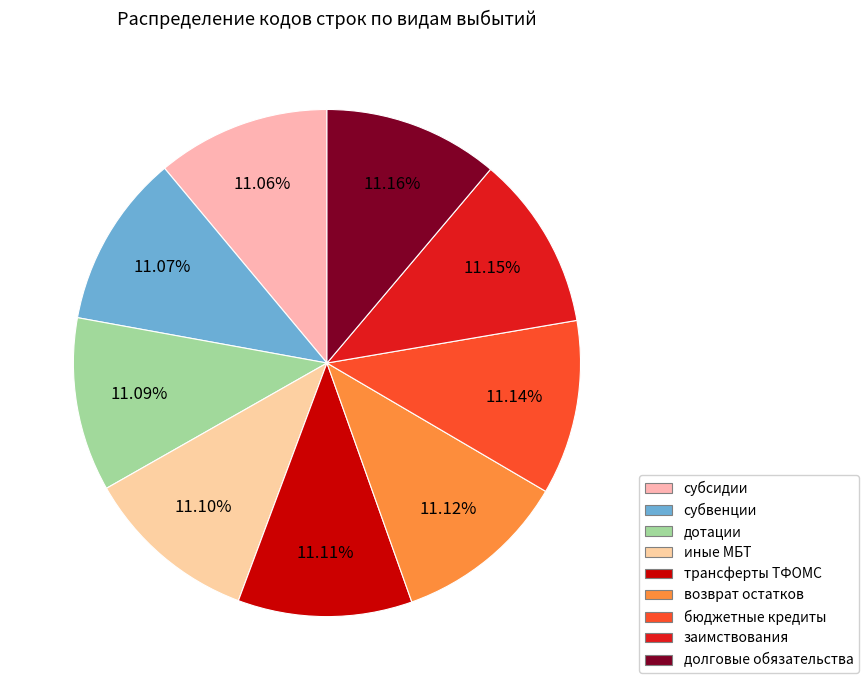

Count the number of slices in the pie.

9